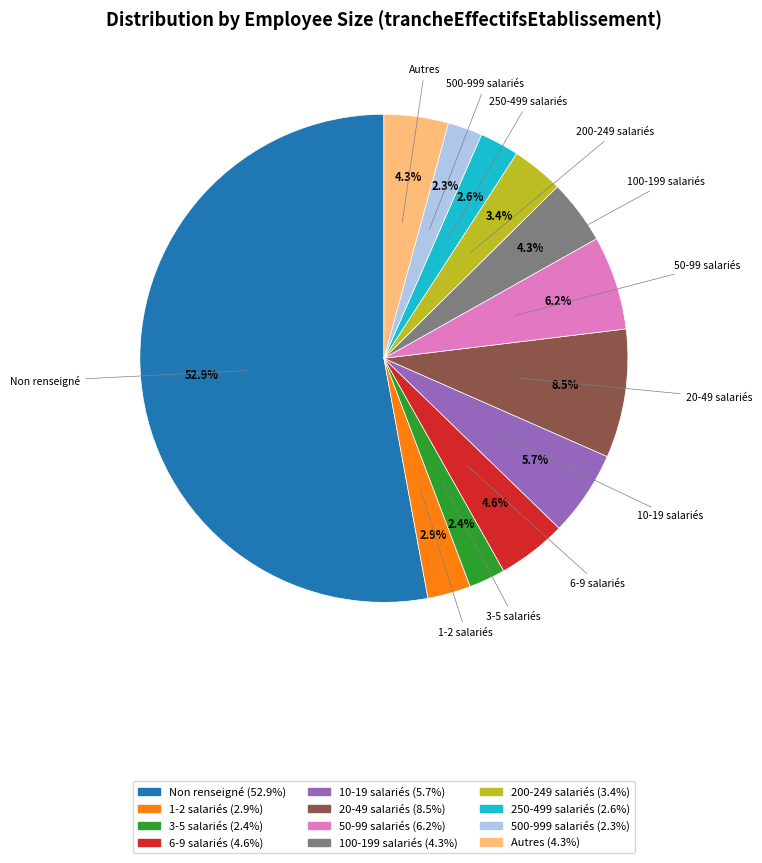

Is there a majority slice in this chart?

Yes